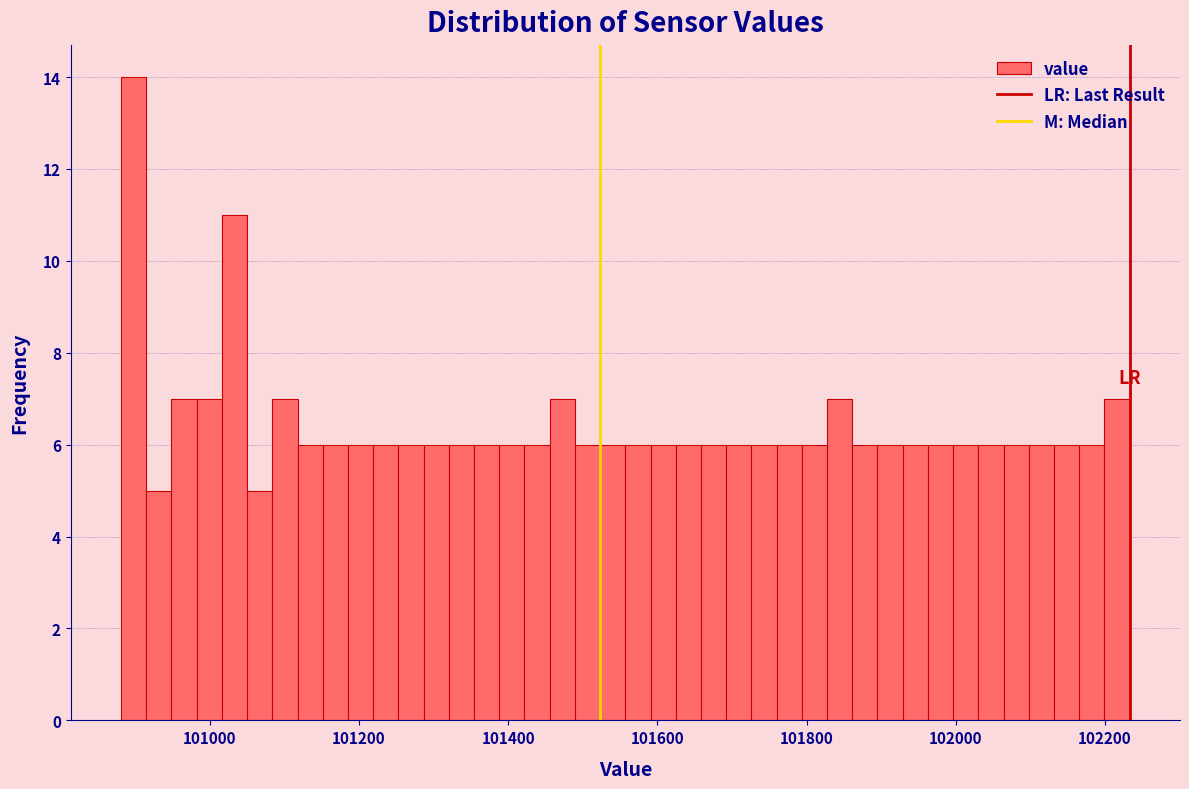

Read against the x-axis, roughly where is the centre of the tallest bar?

100900